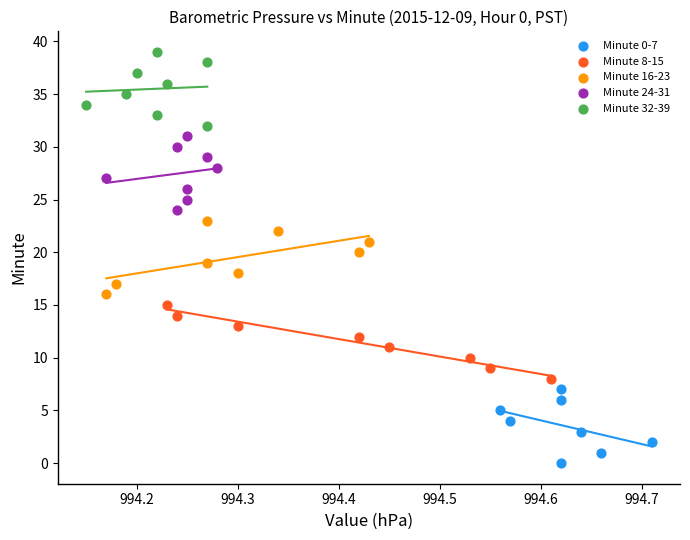

Which series reaches the minimum Y coordinate?

Minute 0-7